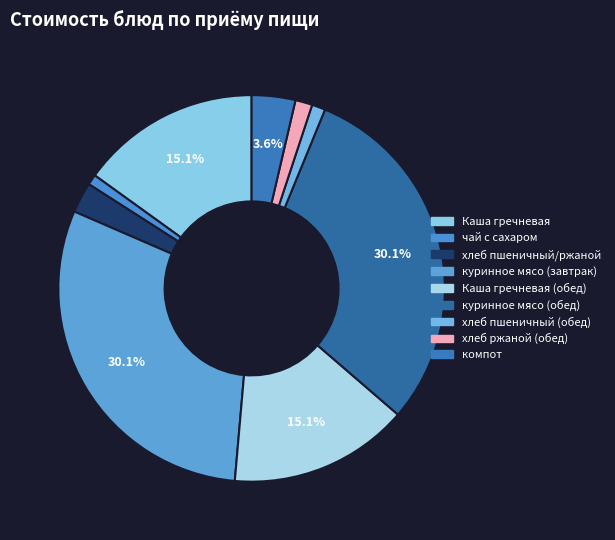

How many slices are in this pie chart?

9